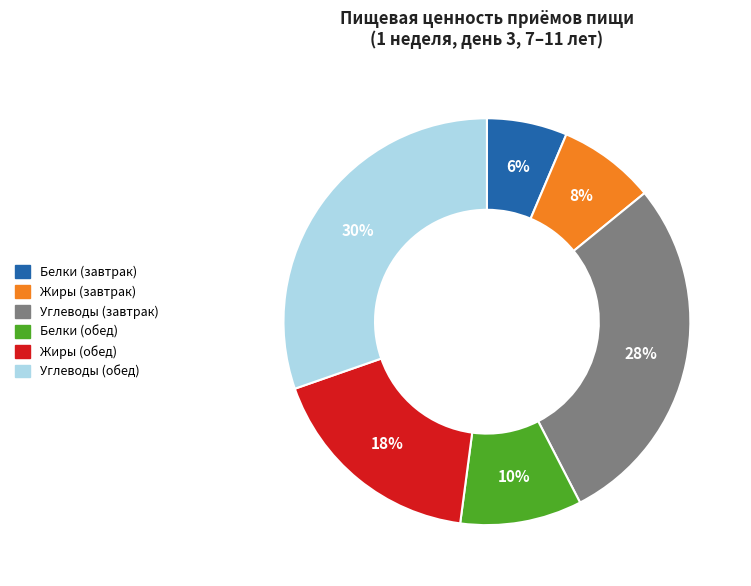

Rank the categories by value from lowest to highest.

Белки (завтрак), Жиры (завтрак), Белки (обед), Жиры (обед), Углеводы (завтрак), Углеводы (обед)